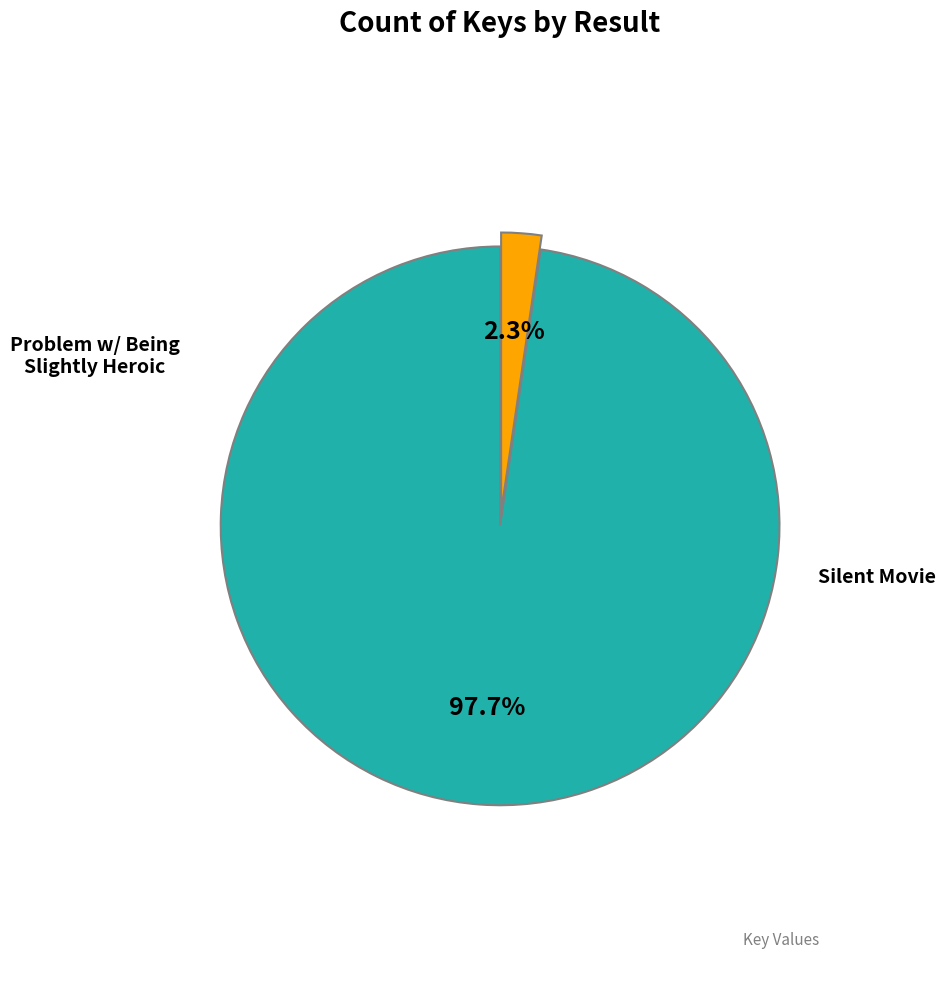

Does any single category account for the majority?

Yes